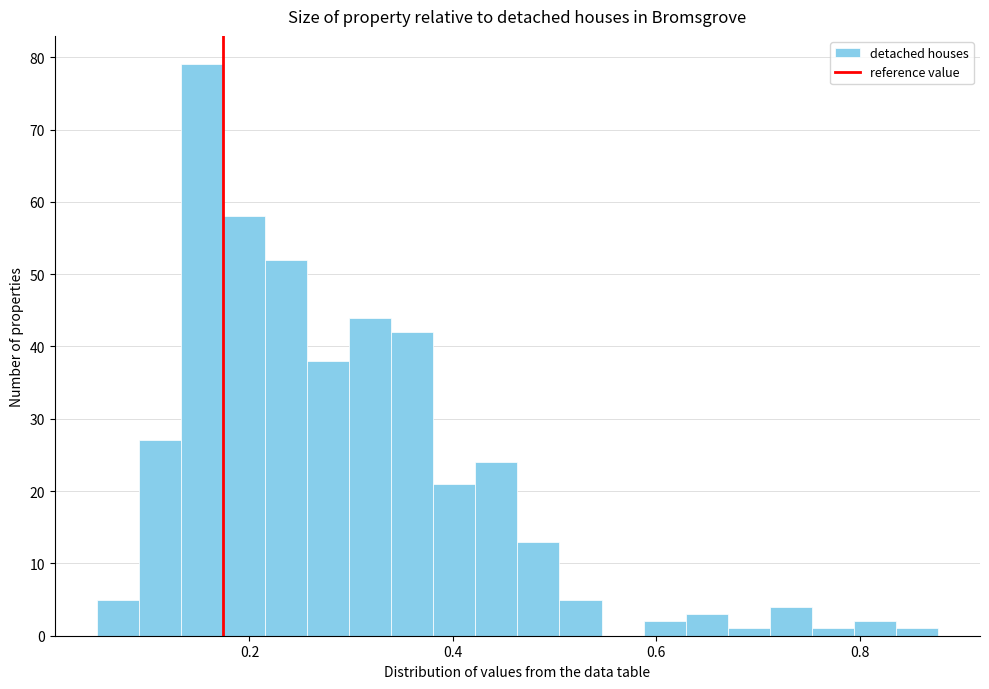

Read against the x-axis, roughly where is the centre of the tallest bar?

0.16